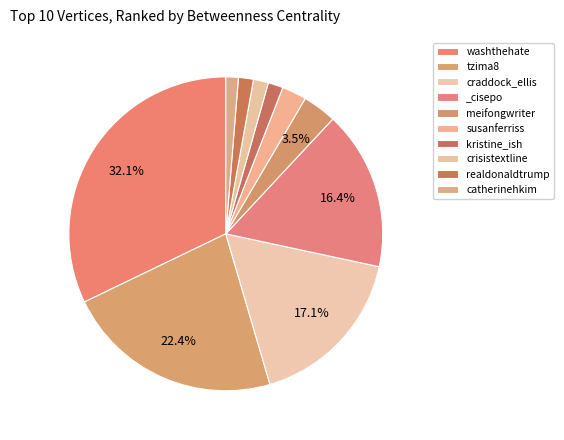

To the nearest percent, what is the difference between the crisistextline and tzima8 slice percentages?

21%